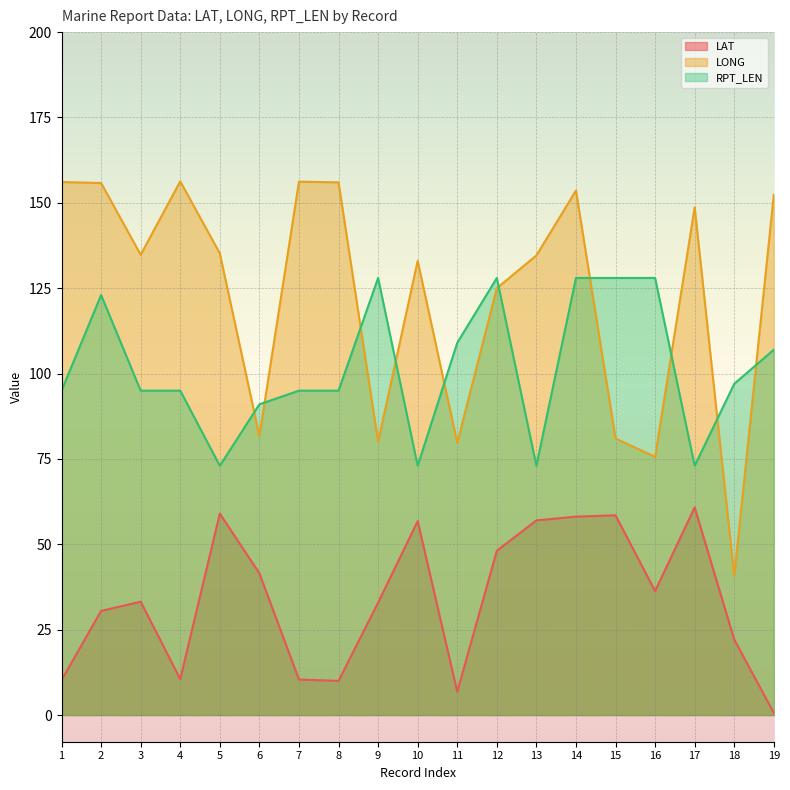

How many data points in LONG are above 134?

11